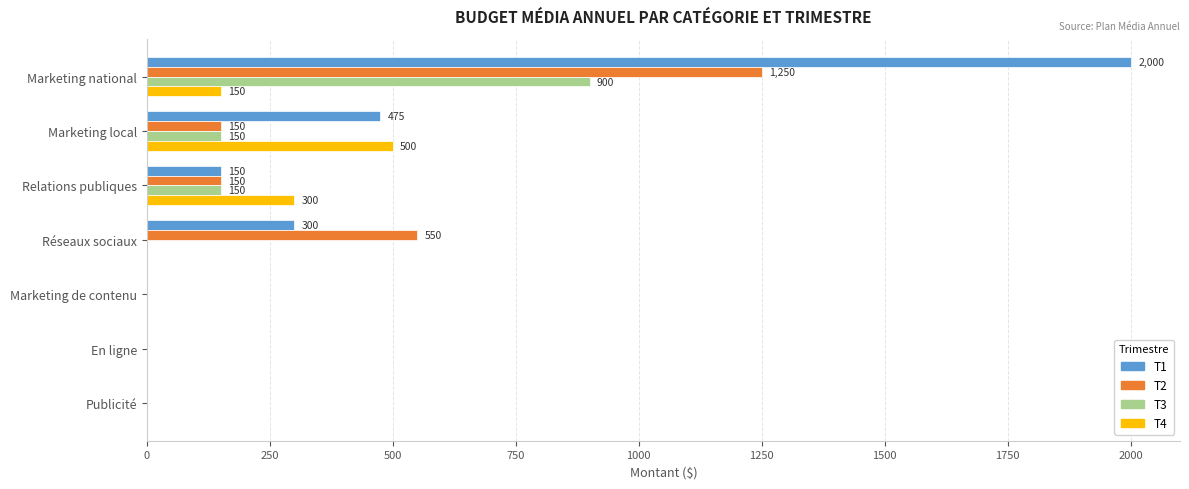

What is the sum of all T4 values?

950